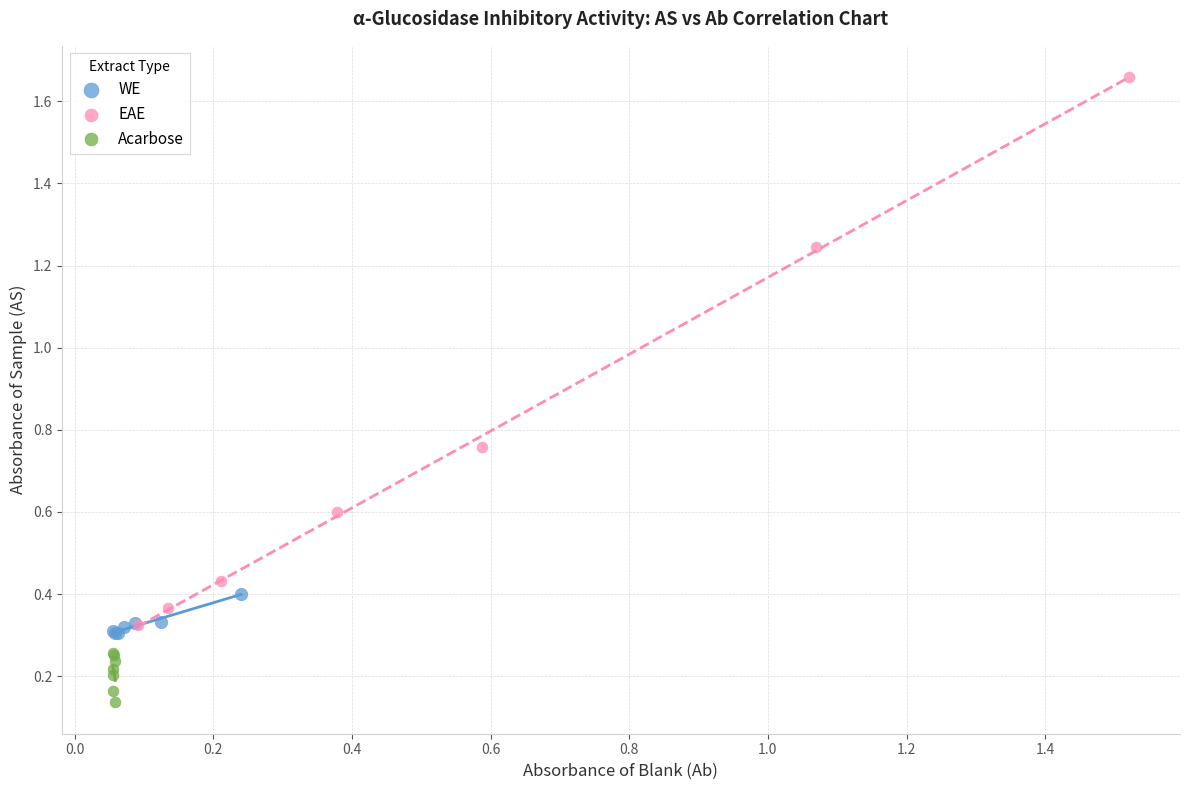

What are all the series names shown in the legend?

WE, EAE, Acarbose